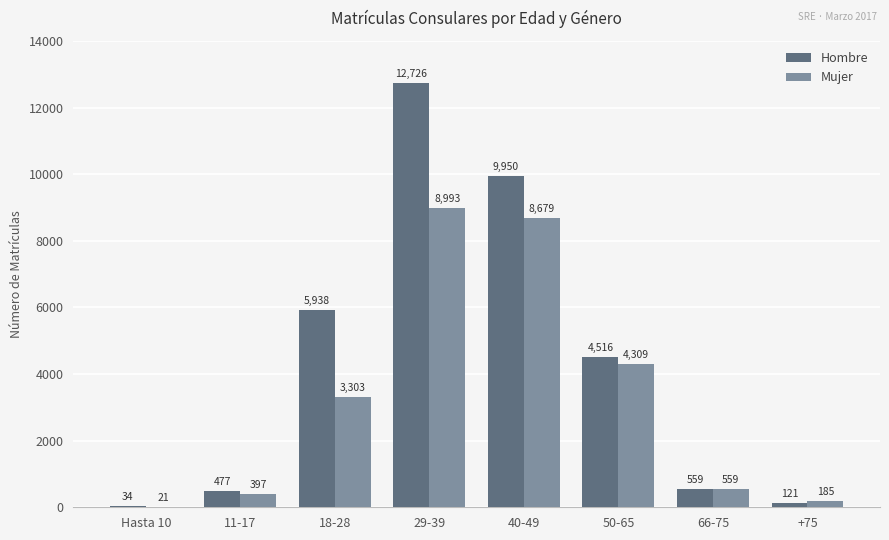

What is the spread (max minus min) of values at +75?

64